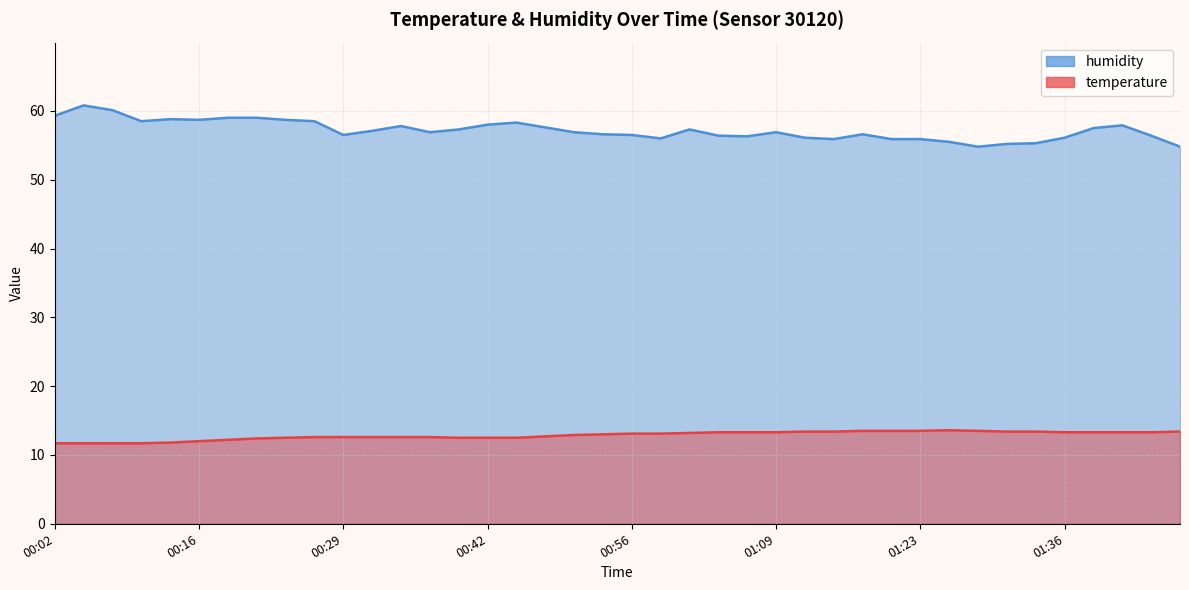

At which label is temperature closest to 12?

00:16